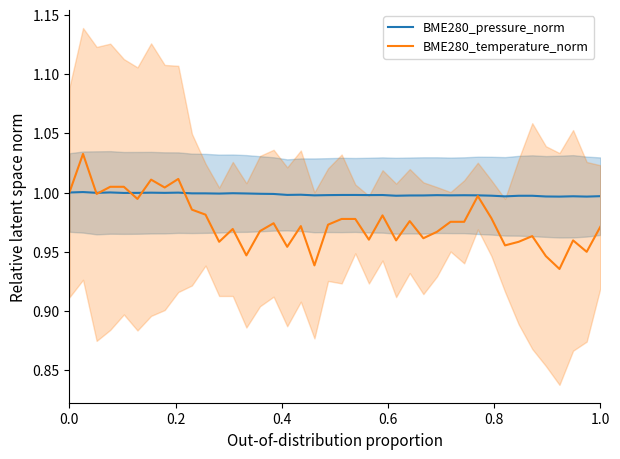

True or false: BME280_pressure_norm has a value of 1.0 at 0.0.

True